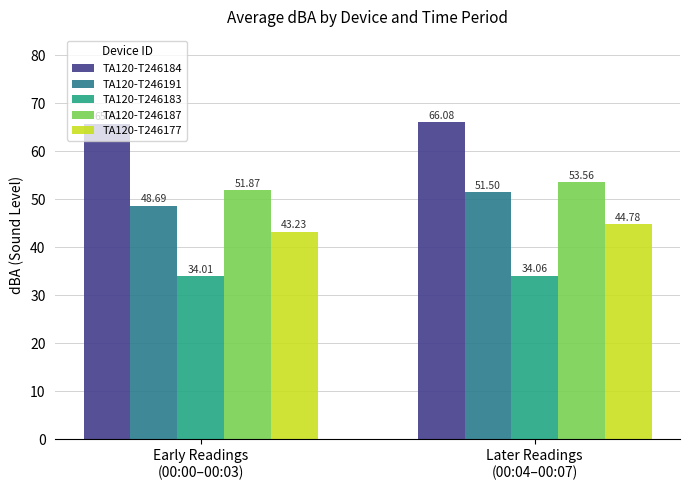

What is the maximum value shown in the chart?

66.1